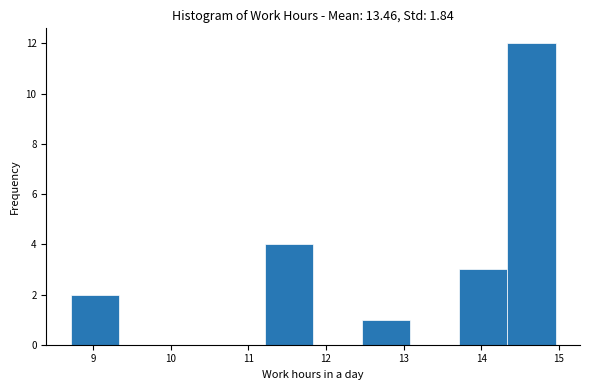

How tall is the bar that spans 8.7 to 9.3 on the x-axis? Neither the bar edges nor the heights are printed on the chart, so give them approximately, as read against the axes.

2